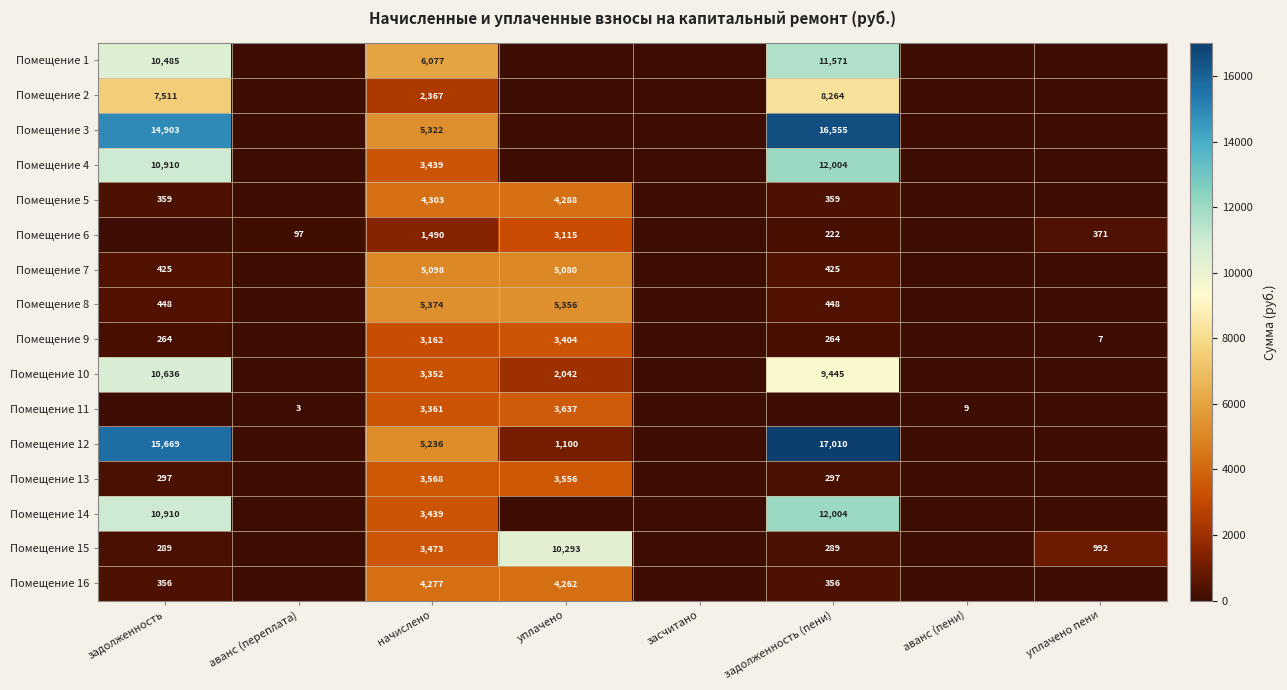

What is the difference between the maximum and minimum values in the Помещение 3 series?

16554.8